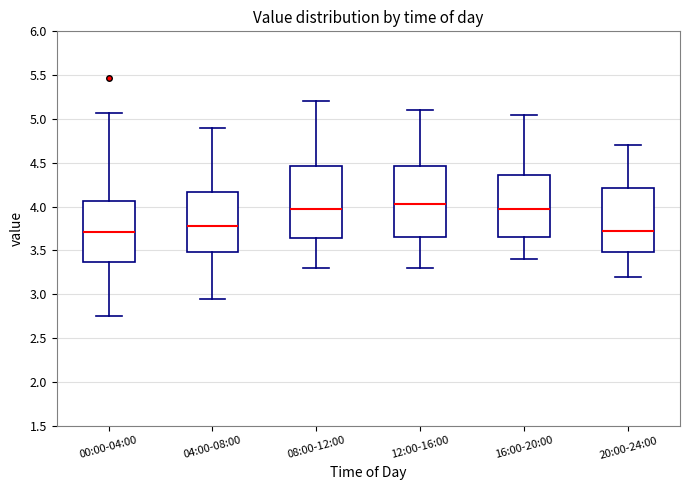

Which box's median line is the highest?

12:00-16:00